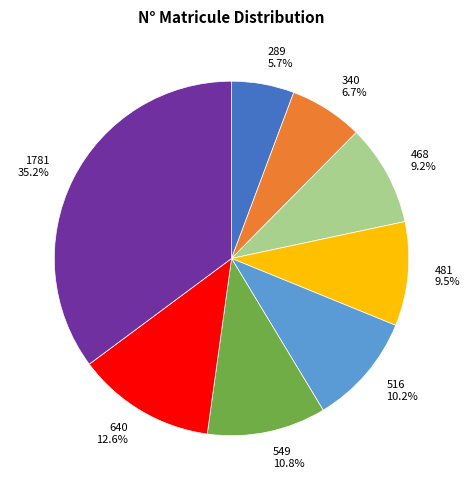

Which category has the smallest portion of the pie?

289